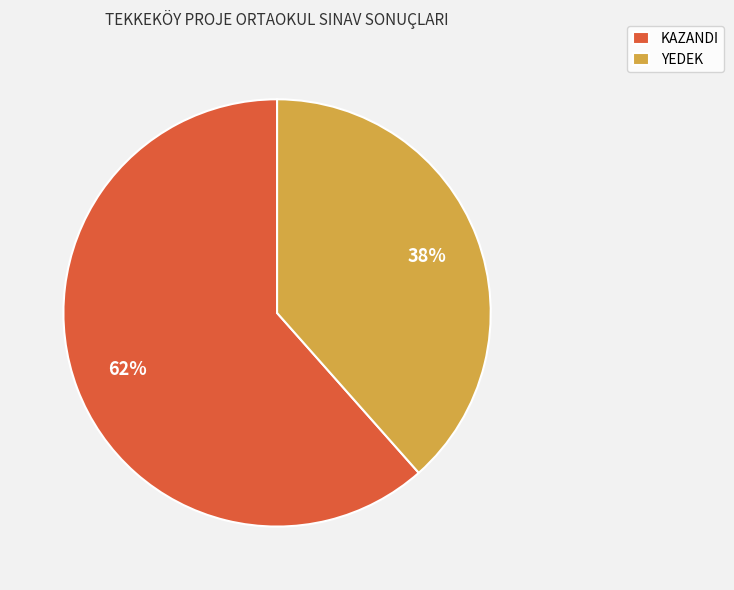

To the nearest percent, what is the combined percentage of YEDEK and KAZANDI?

100%